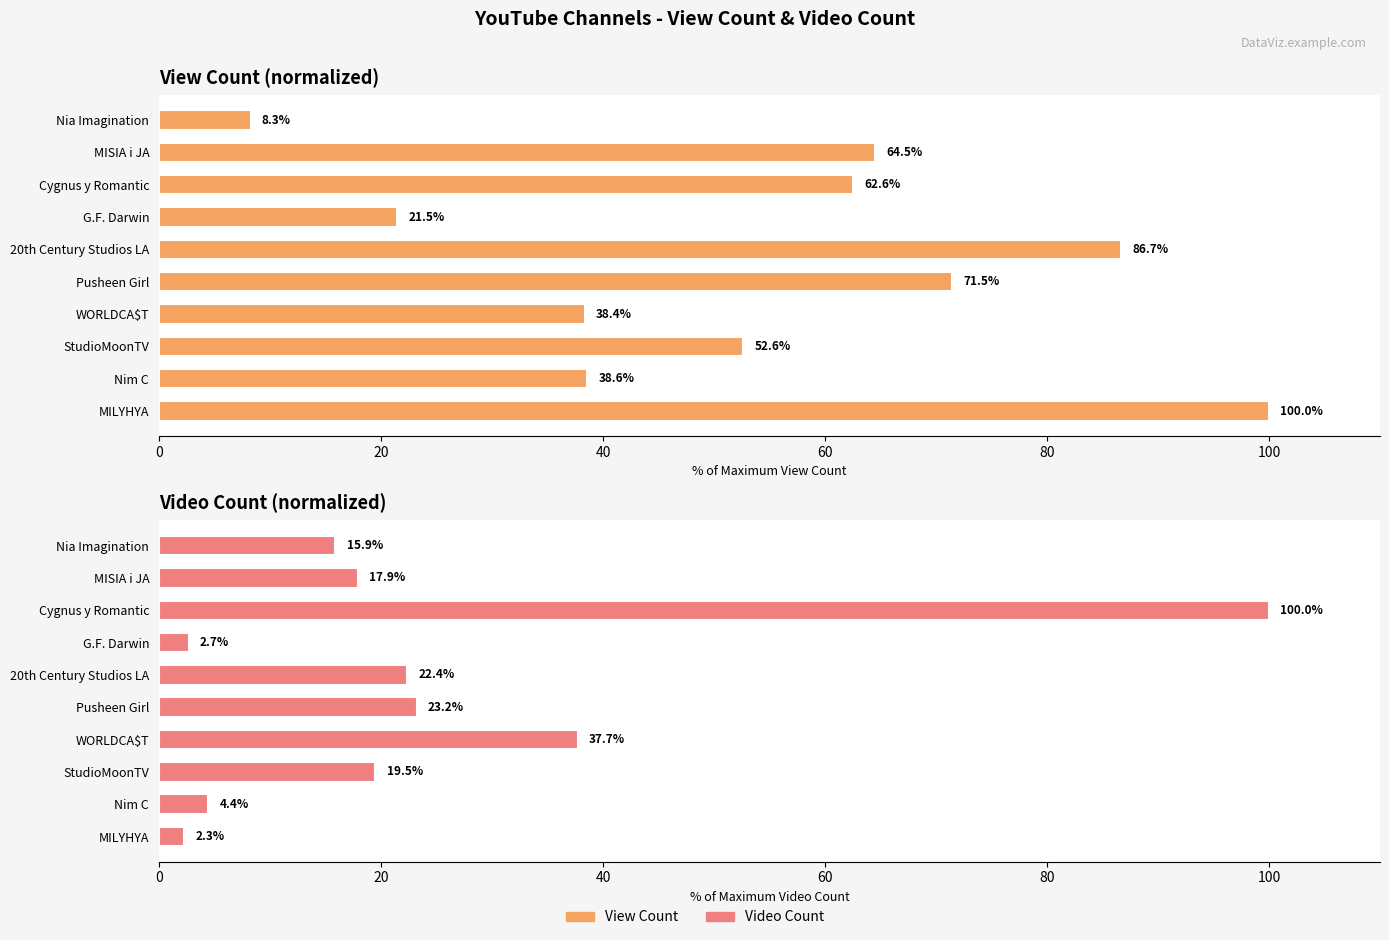

What are all the series names shown in the legend?

View Count, Video Count